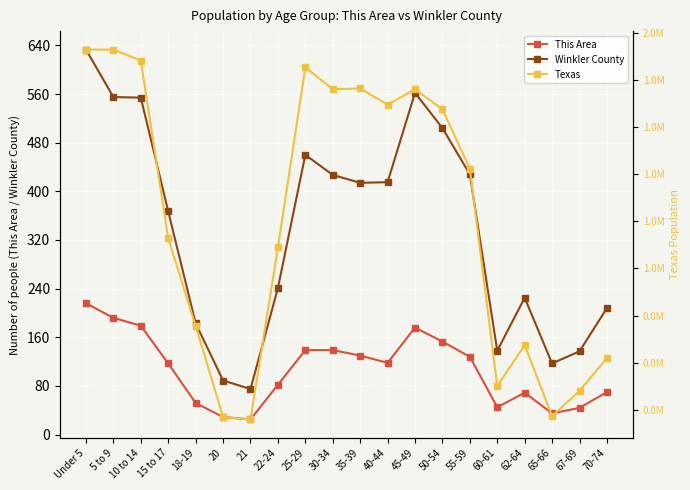

Reading left to right, extract all data points from this chart.

This Area: 216	192	179	117	52	29	25	82	139	139	130	118	176	153	128	45	69	35	44	70
Winkler County: 633	555	554	367	183	89	75	241	460	427	414	415	562	504	428	138	225	117	137	208
Texas: 1928473	1928234	1881883	1127234	755890	369040	359015	1089024	1853039	1760434	1763587	1694795	1760467	1674869	1422924	500523	674244	373062	480038	619156